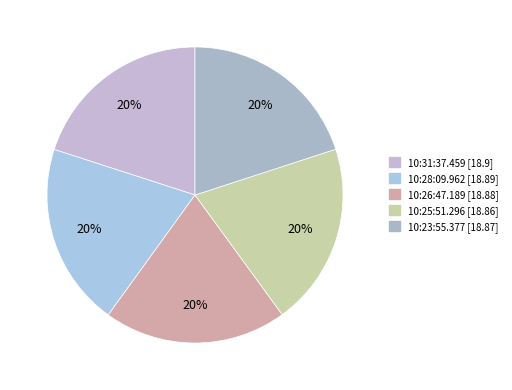

Is there any slice that represents more than half of the pie?

No